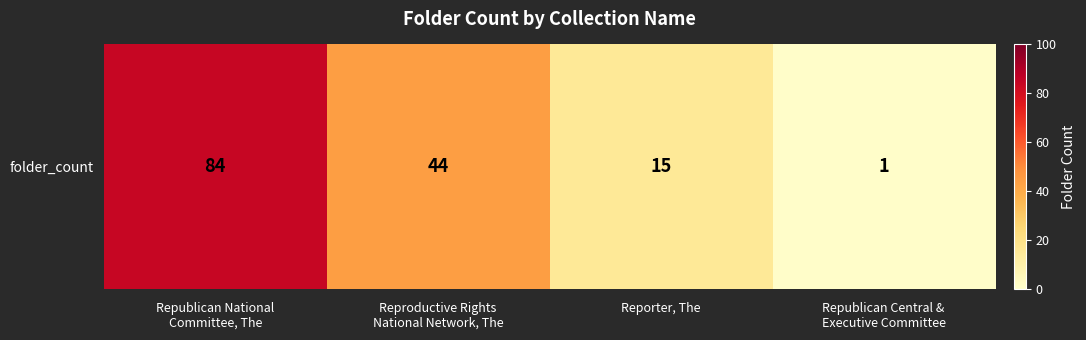

What is the difference between the values at Reporter, The and Republican Central &
Executive Committee?

14